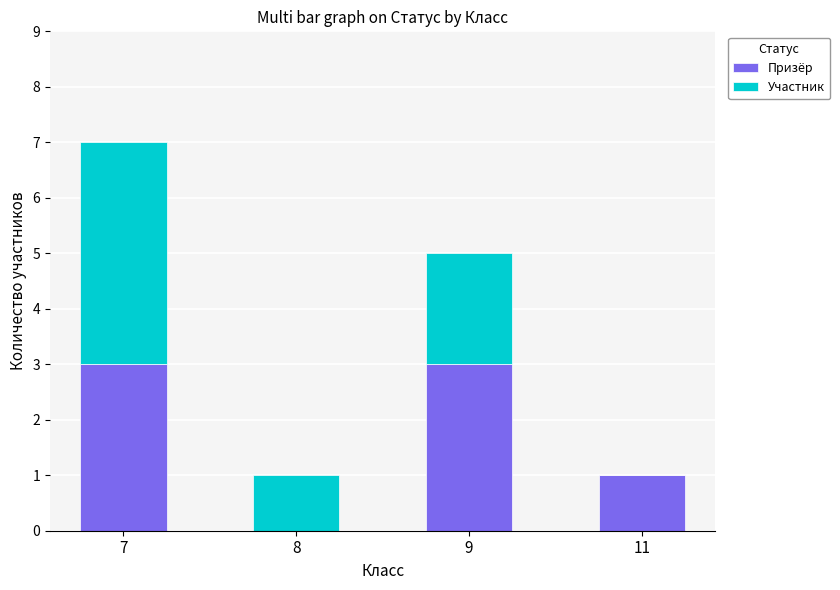

Are the bars grouped side by side (vs. stacked)?

No